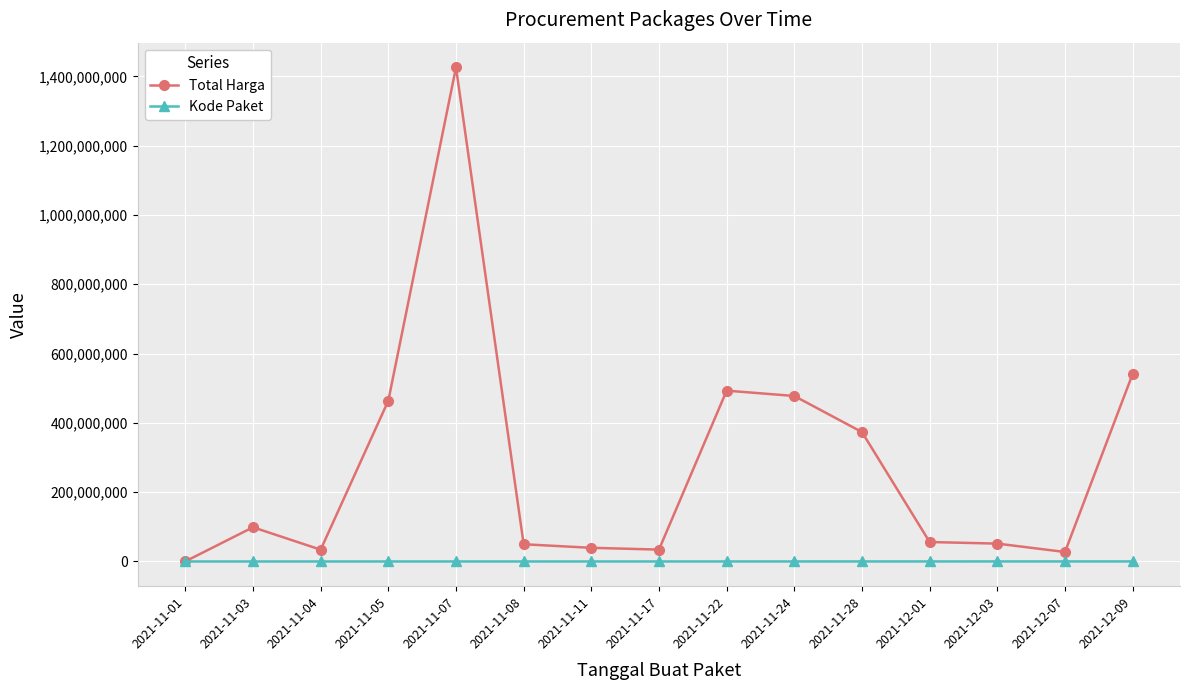

True or false: Total Harga has a value of 39440000 at 2021-11-11.

True